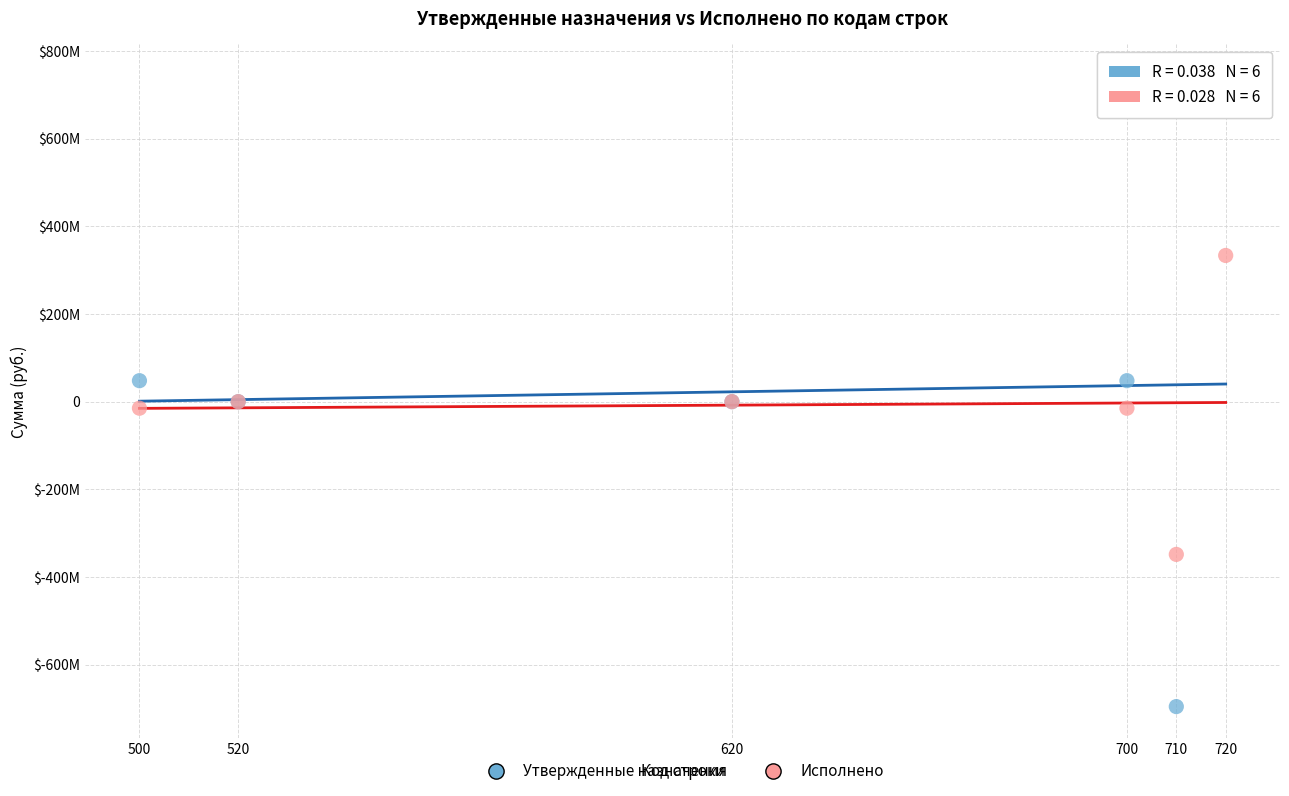

What are all the series names shown in the legend?

Утвержденные назначения, Исполнено